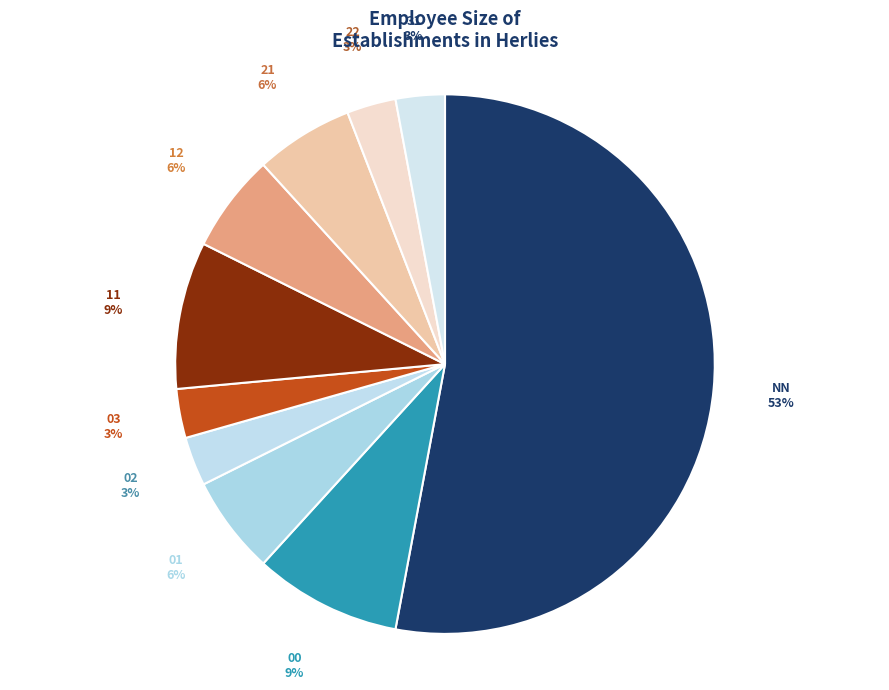

How many segments does this pie chart have?

10